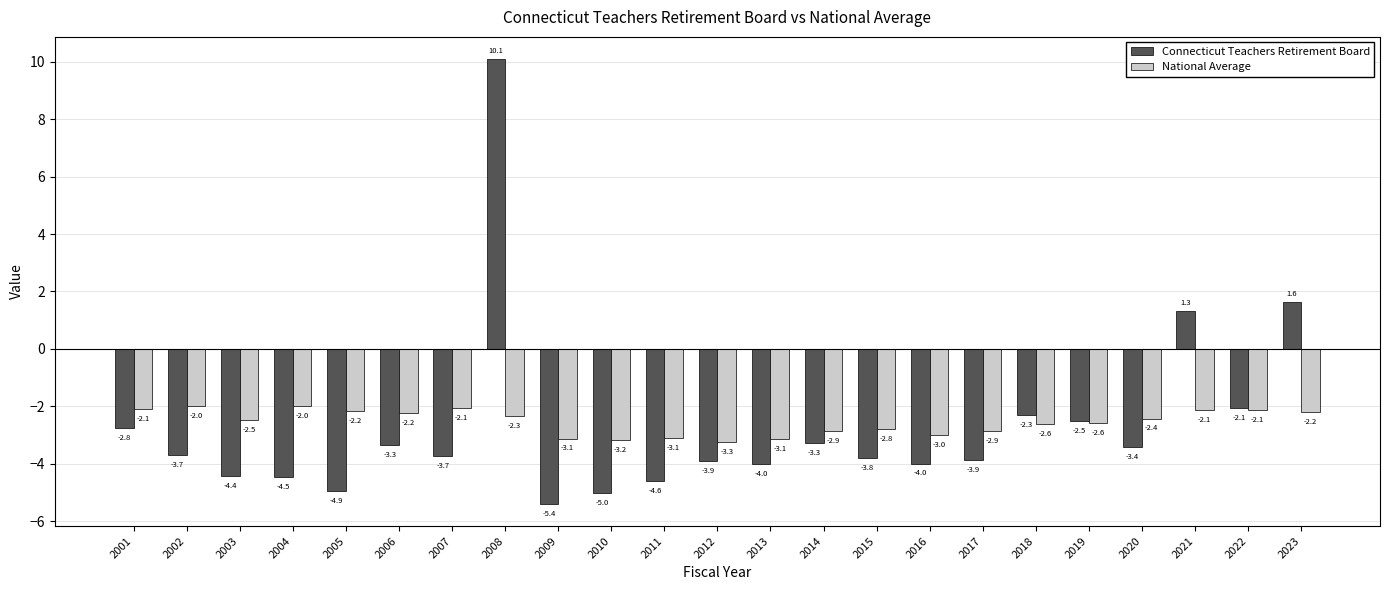

What is the average value of the National Average series?

-2.6